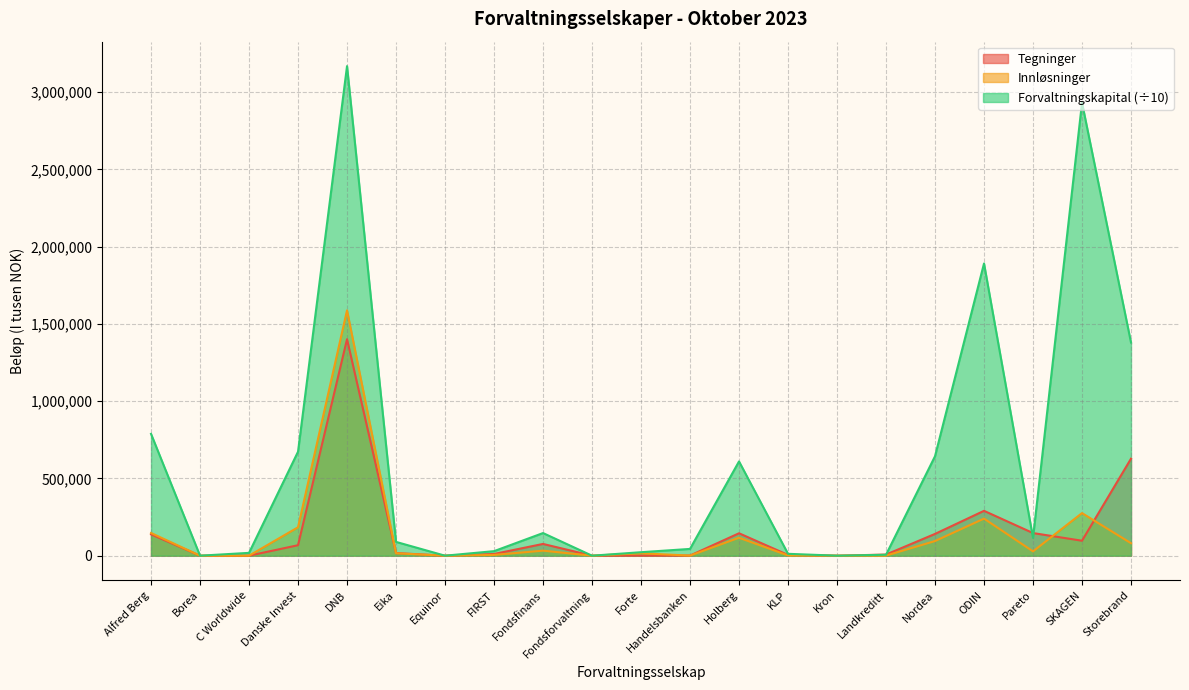

What value does the Forvaltningskapital series have at FIRST?

29335.8